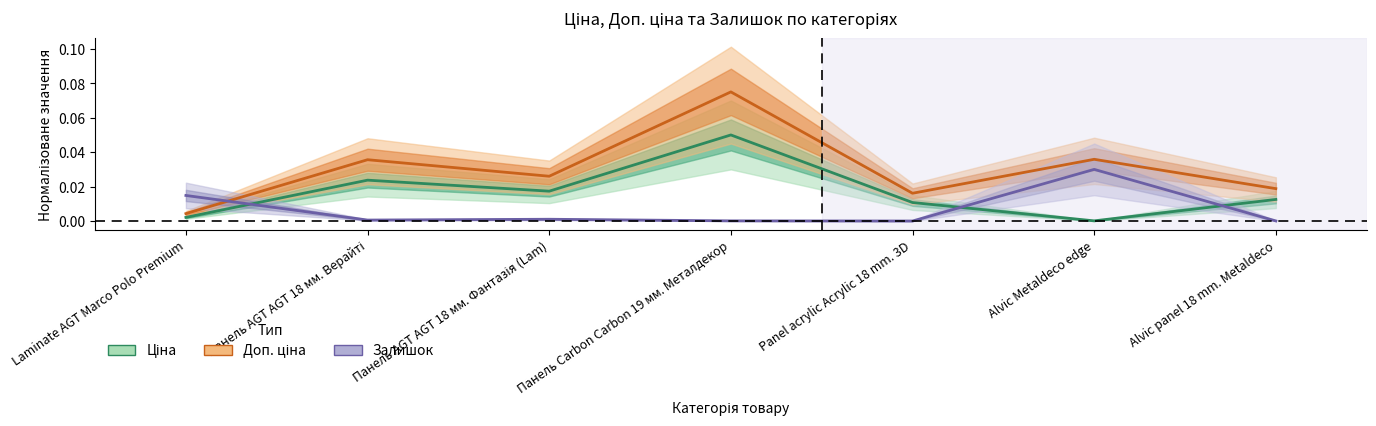

Rank the series by their maximum value, from highest to lowest.

Доп. ціна, Ціна, Залишок